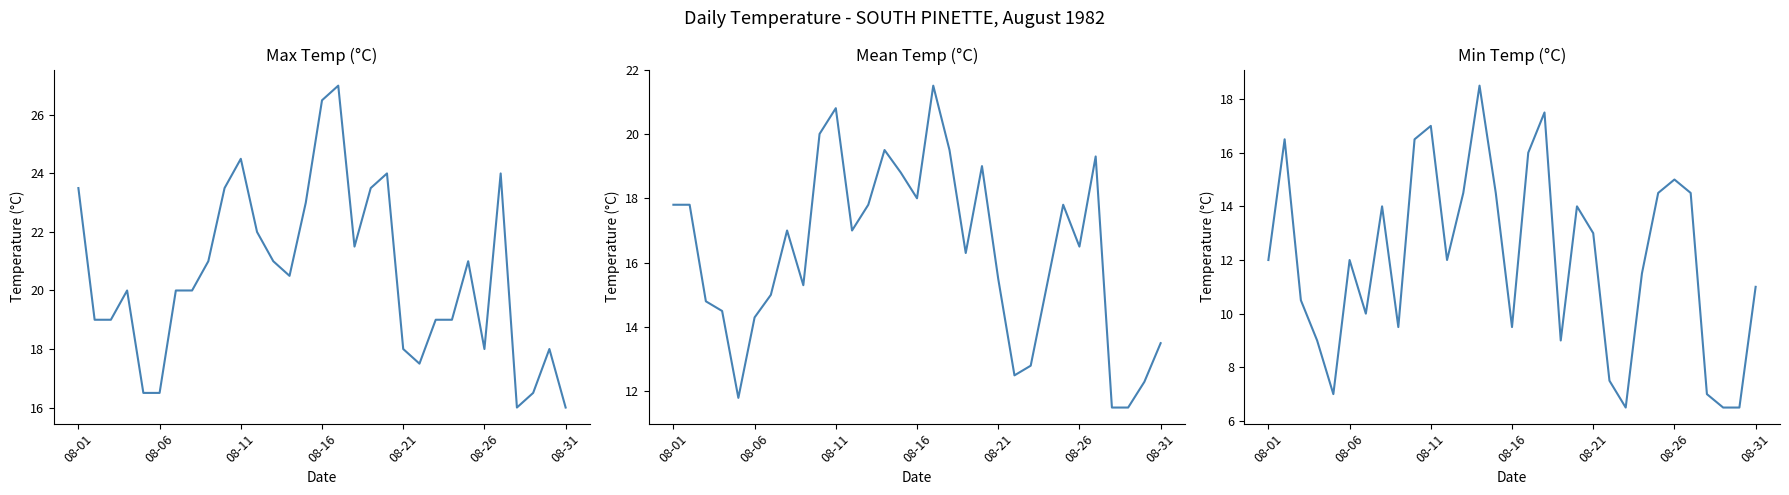

What is the lowest value of the Mean Temp (°C) series?

11.5